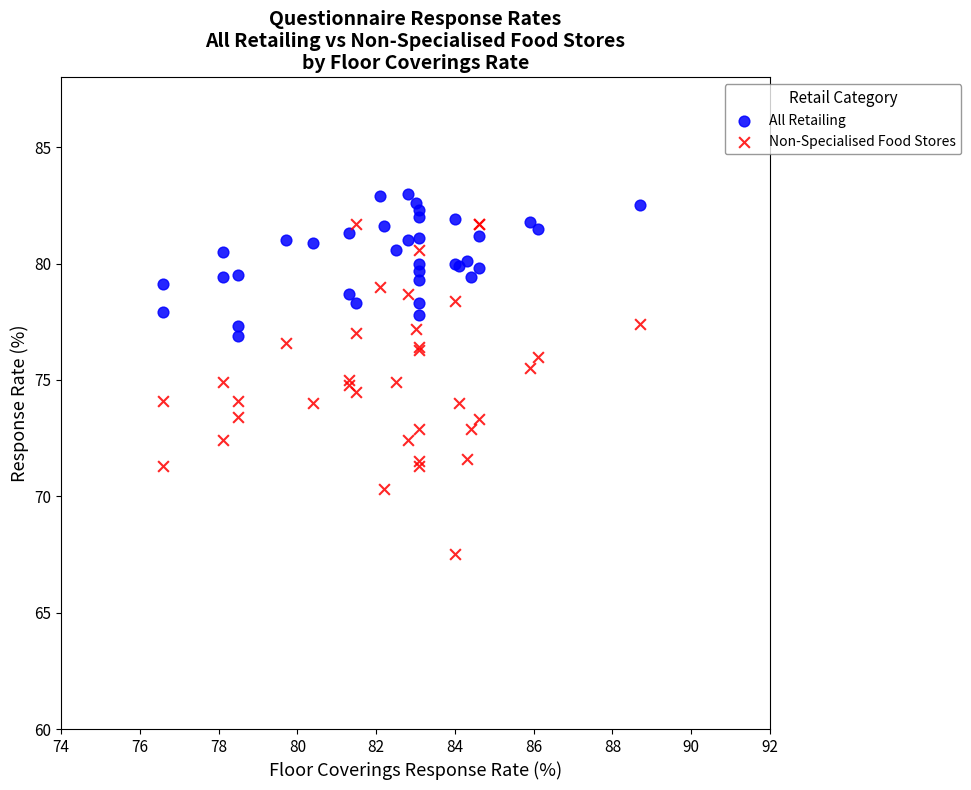

Which series contains the highest Y value?

All Retailing